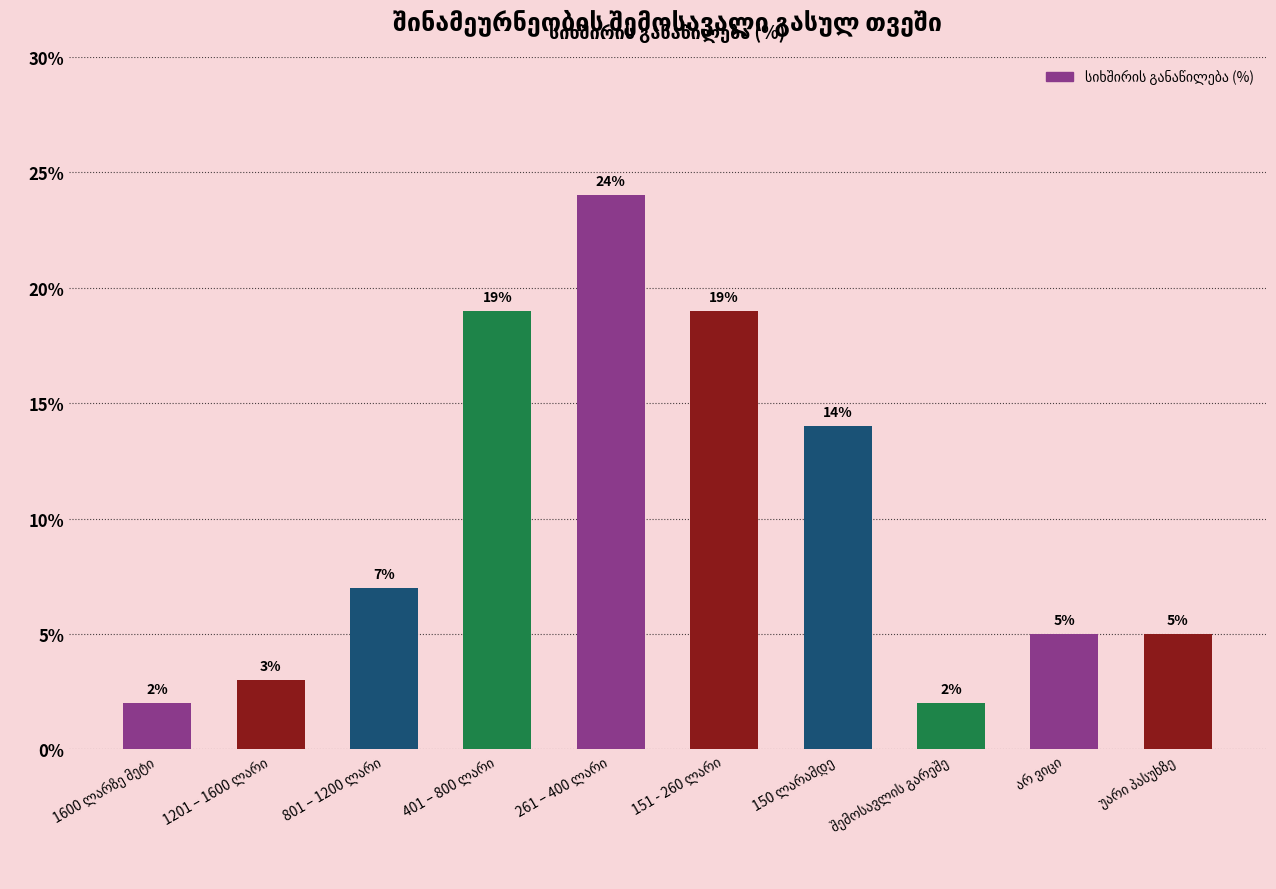

Reading left to right, transcribe all the data shown in this chart.

2	3	7	19	24	19	14	2	5	5